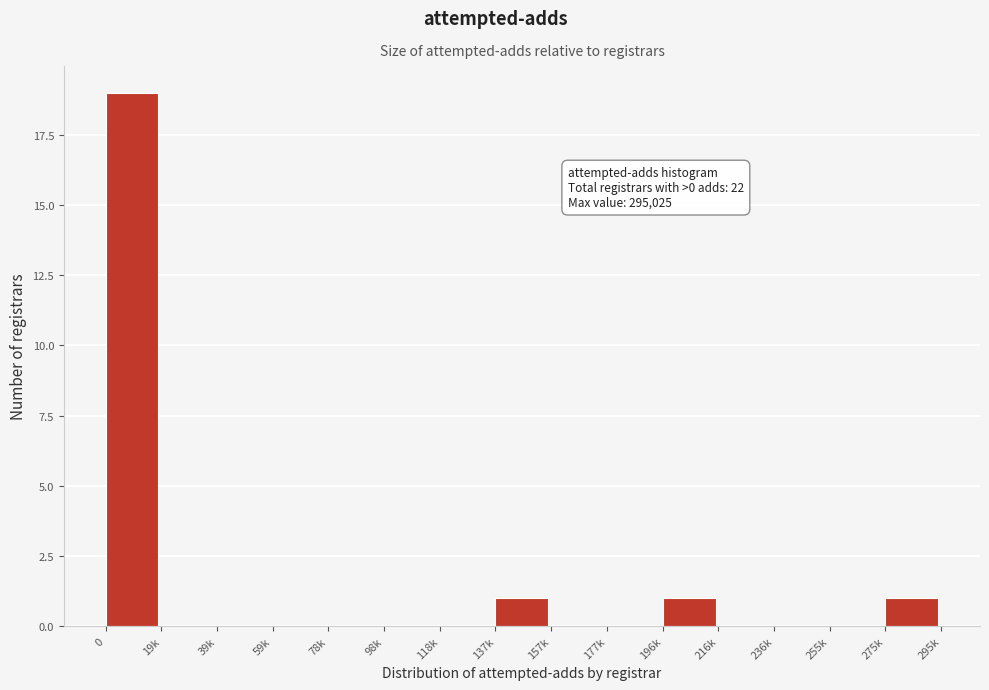

Reading left to right, transcribe all the data shown in this chart.

0=19	19k=0	39k=0	59k=0	78k=0	98k=0	118k=0	137k=1	157k=0	177k=0	196k=1	216k=0	236k=0	255k=0	275k=1